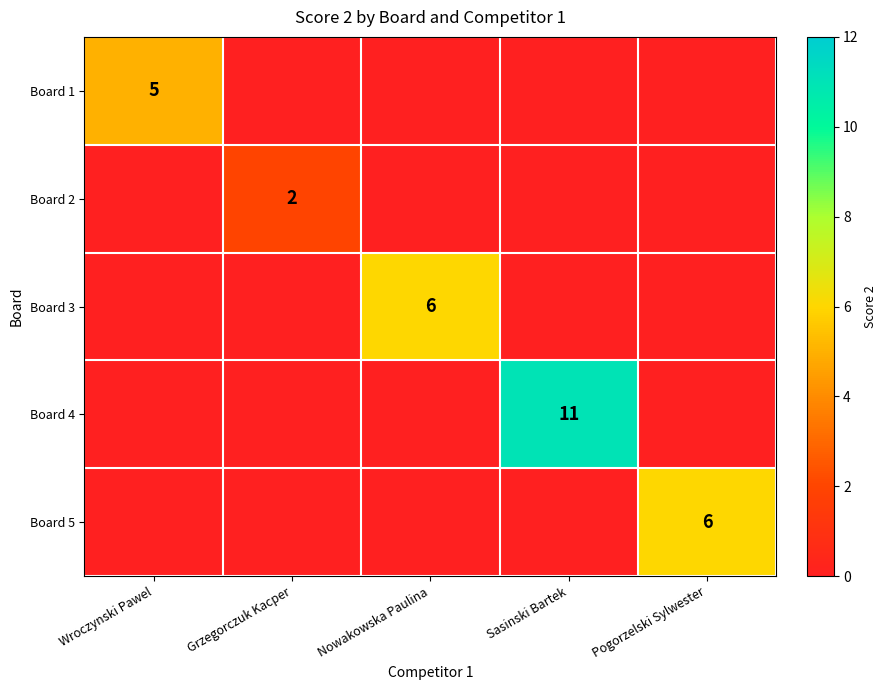

Is it true that Board 3 equals 6 at Nowakowska Paulina?

True